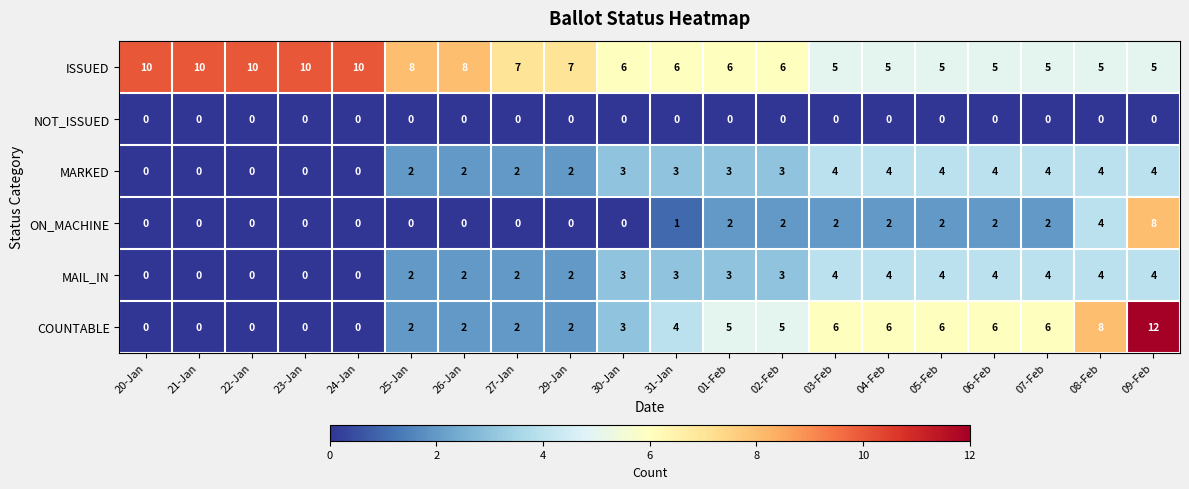

What is the difference between the second highest and minimum values in the ON_MACHINE series?

4